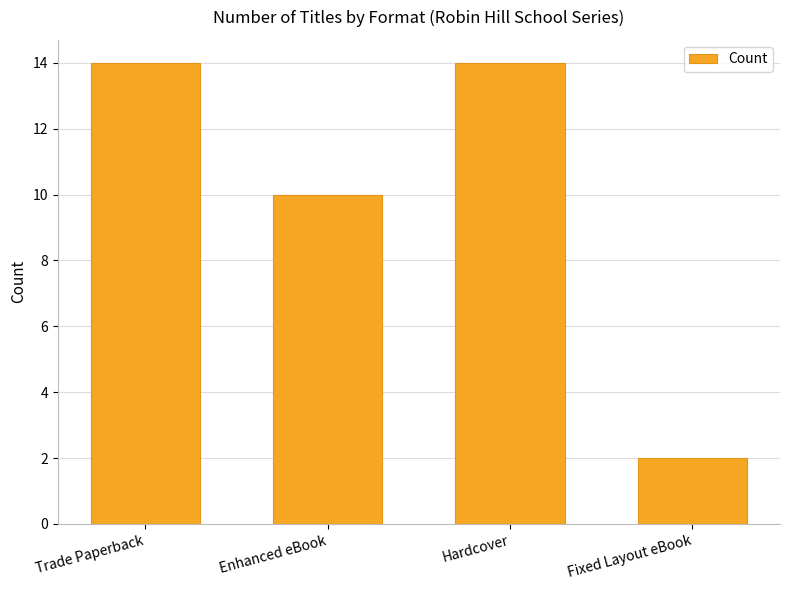

Reading left to right, transcribe all the data shown in this chart.

14	10	14	2